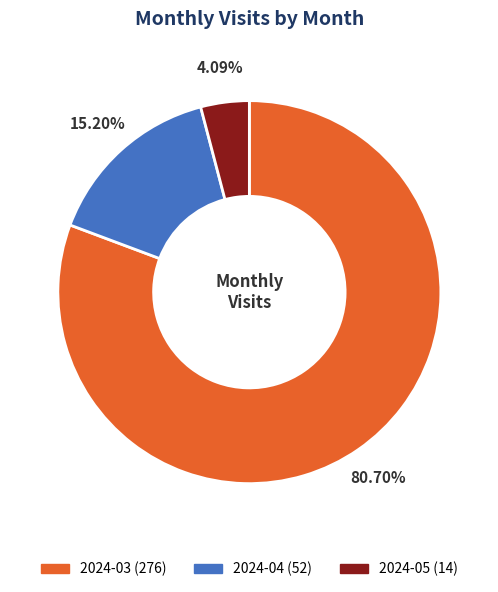

Do 2024-04 and 2024-05 together represent more than half of the pie?

No